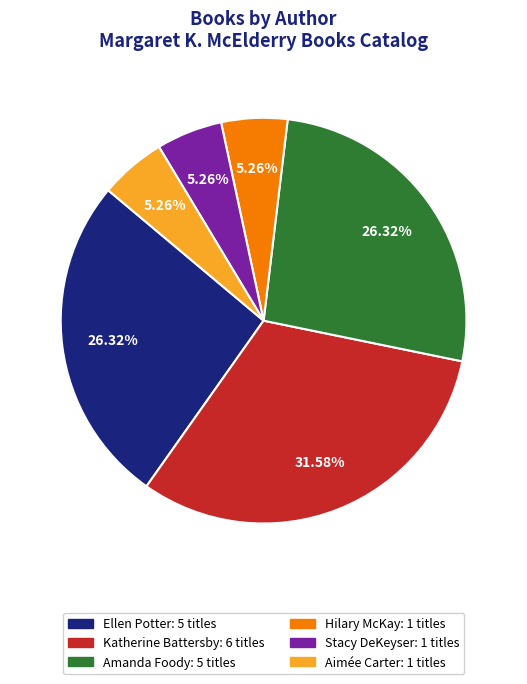

Combined, do Amanda Foody: 5 titles and Ellen Potter: 5 titles account for over 50%?

Yes